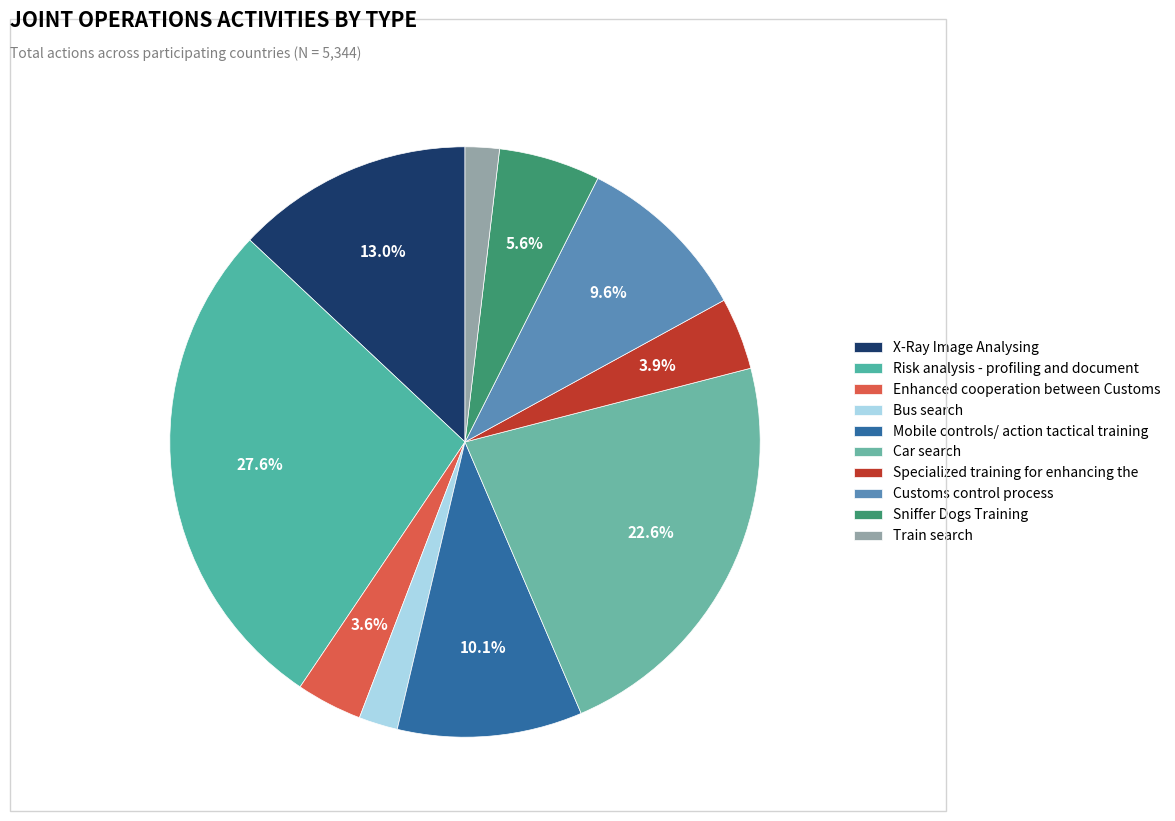

To the nearest percent, what is the difference between the largest and smallest slice percentages?

26%